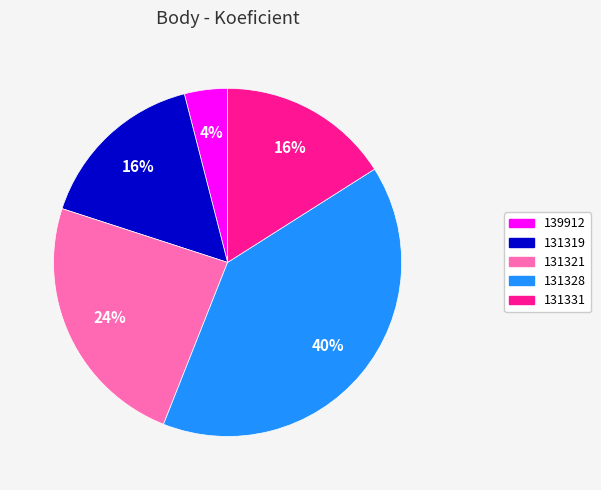

Approximately how many times larger is the value at 131319 compared to 131331?

1.0